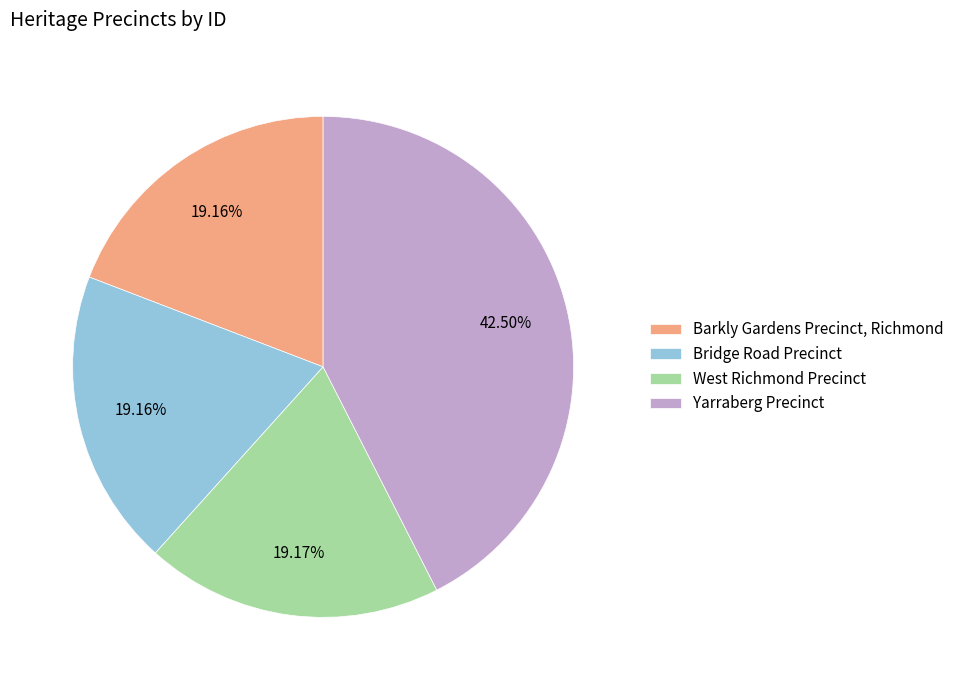

What is the total percentage of West Richmond Precinct and Bridge Road Precinct?

38.3%